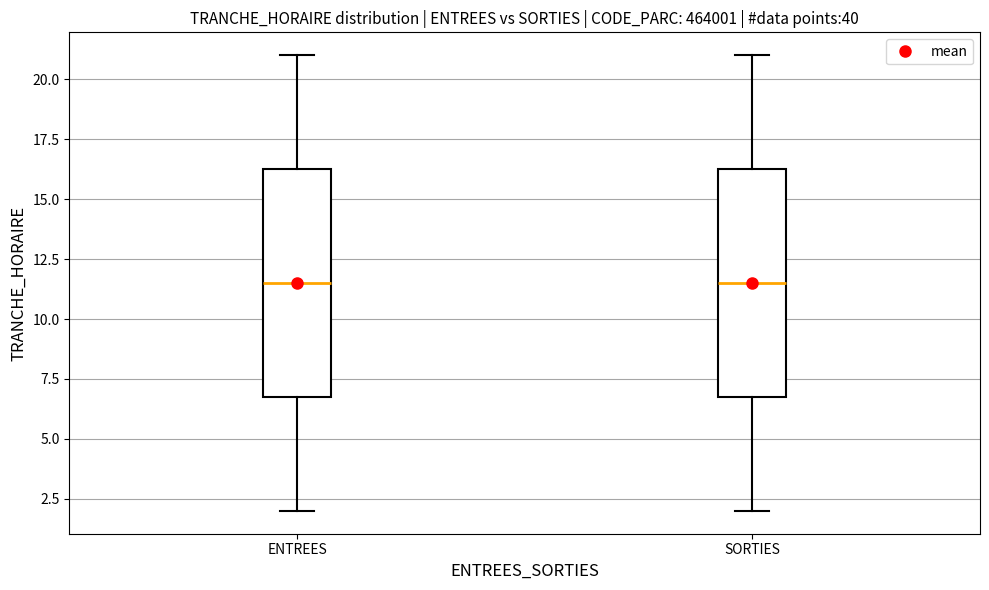

Where is the lower edge of the box for ENTREES on the y-axis? The values are not printed on the chart, so give them approximately, as read against the axis.

7.0